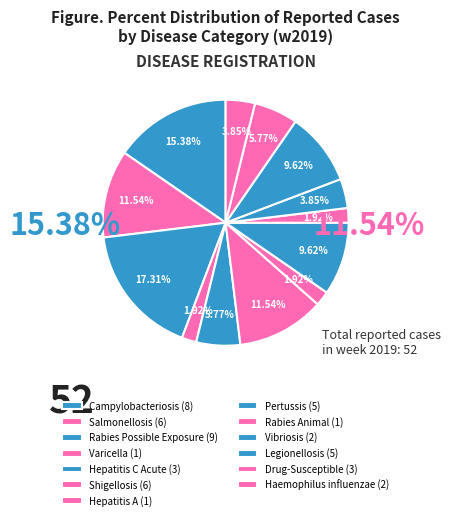

How many slices are in this pie chart?

13